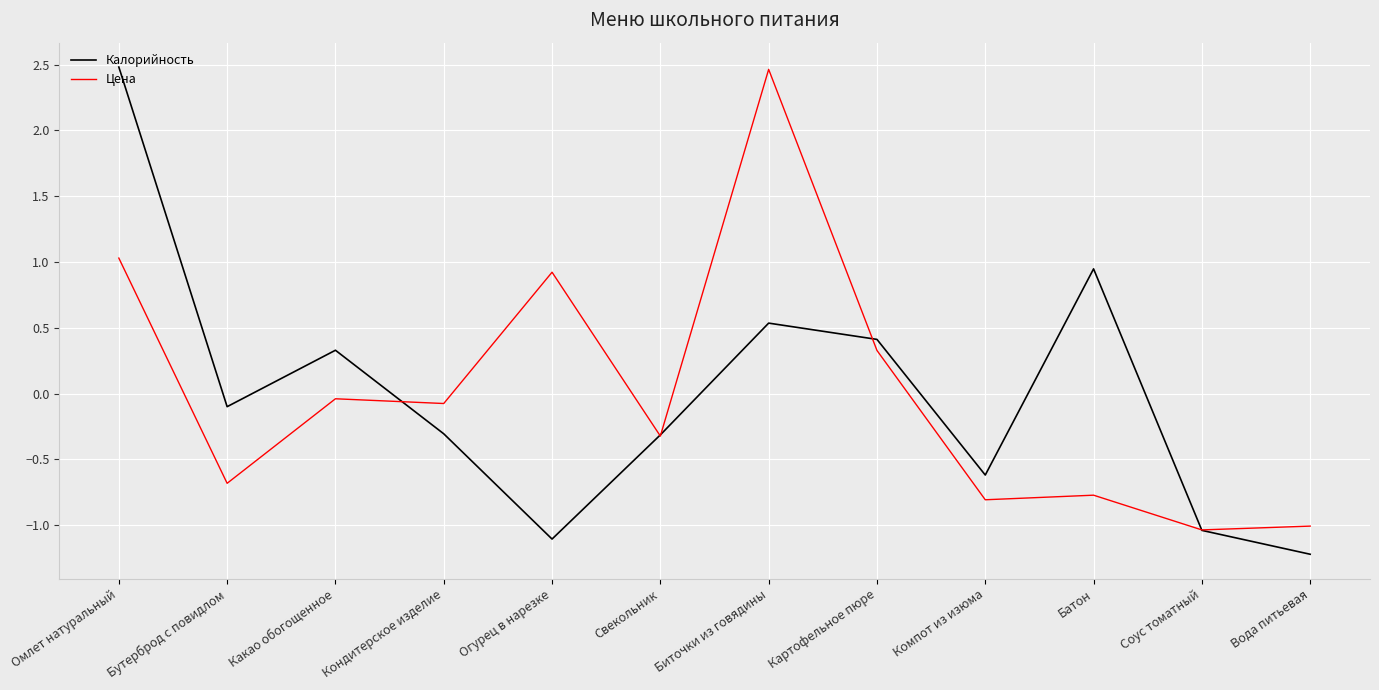

Is it true that Цена equals 2.5 at Биточки из говядины?

True